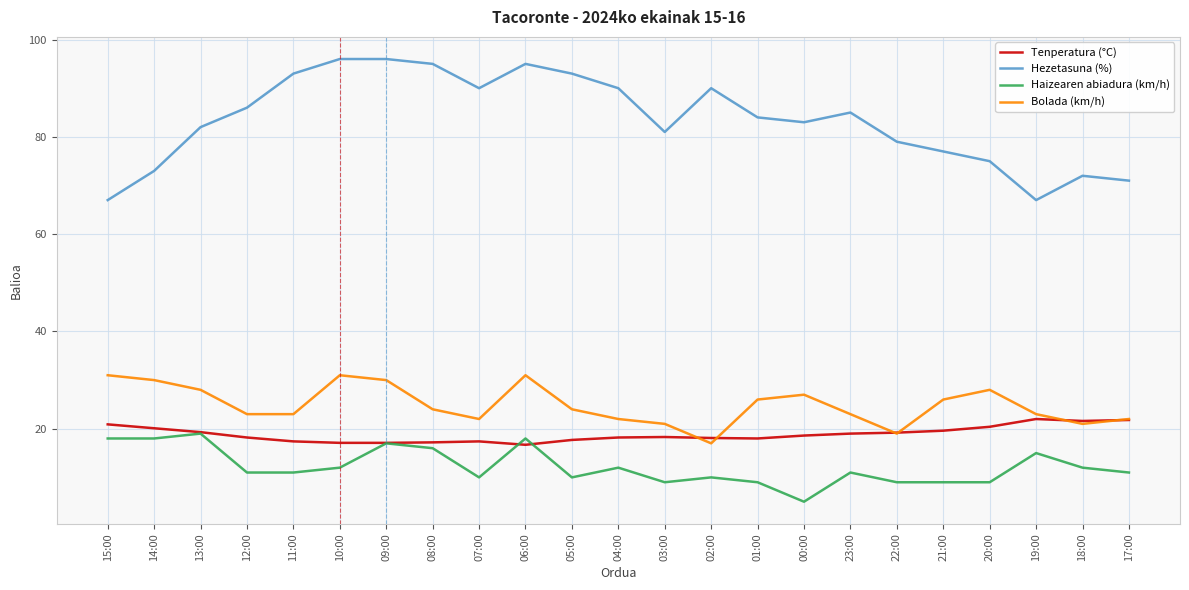

True or false: Bolada (km/h) and Tenperatura (°C) cross at least once.

True